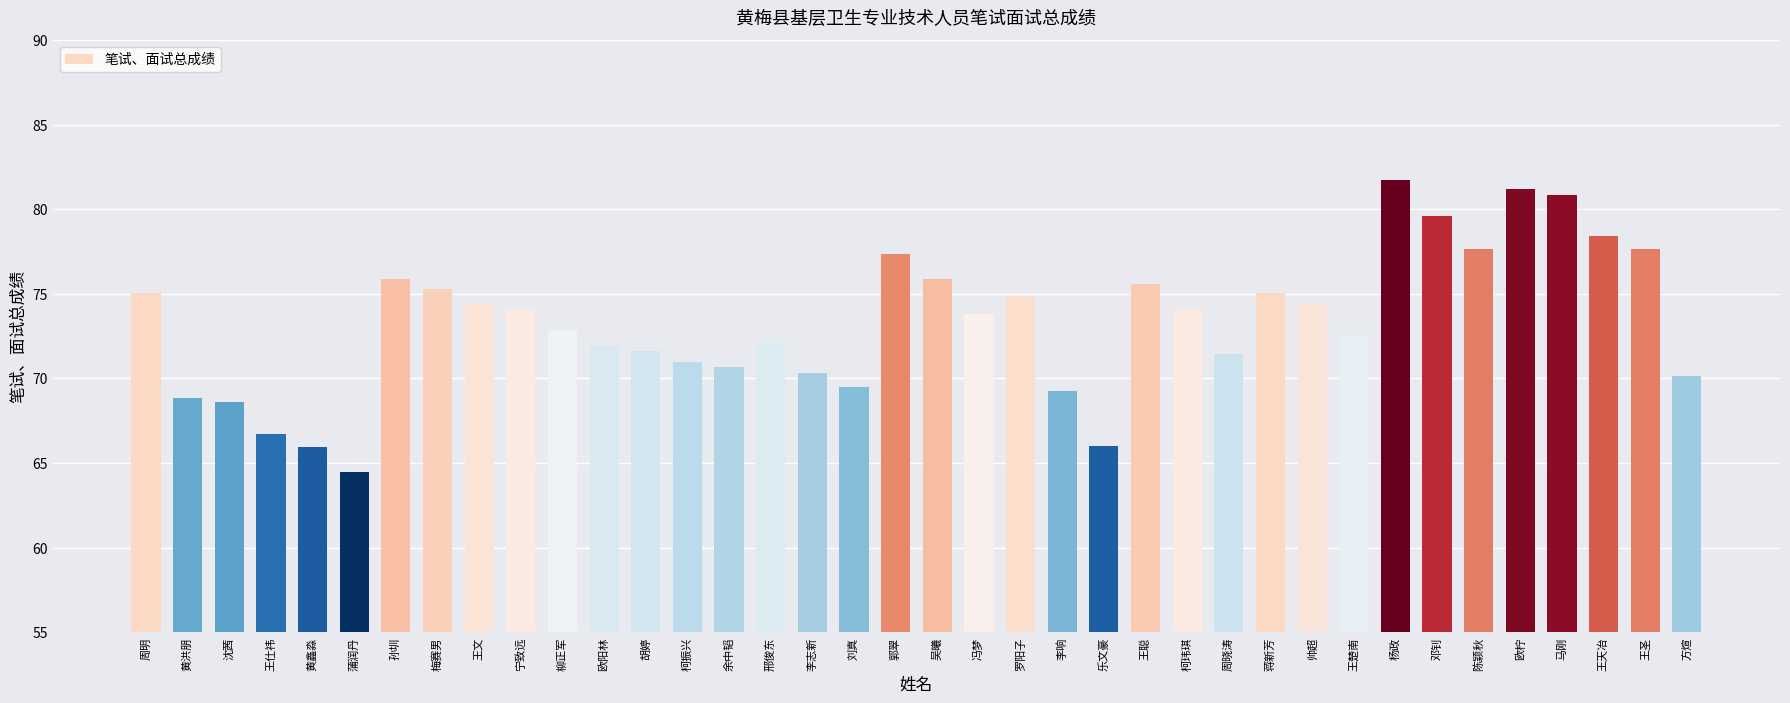

What is the change in value from 黄洪朋 to 周晓涛?

+2.6